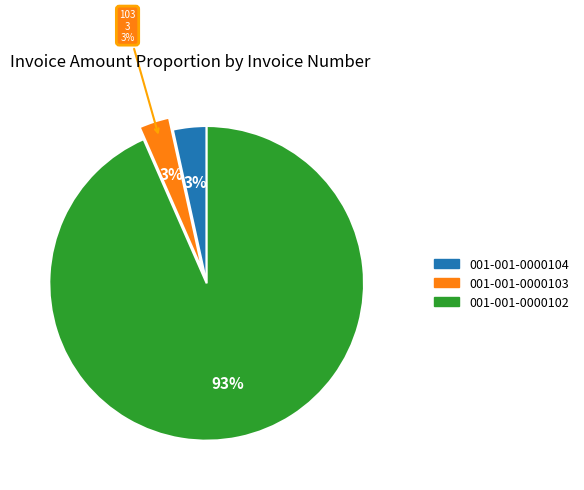

Is it true that 001-001-0000102 is 93% of the pie?

True